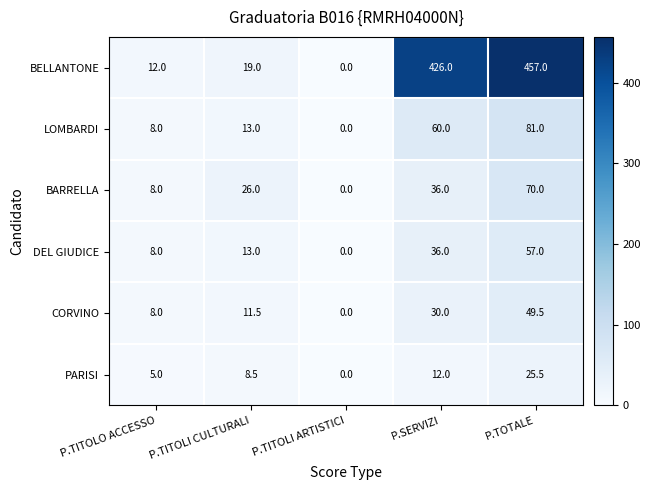

How many distinct data groups are displayed?

6